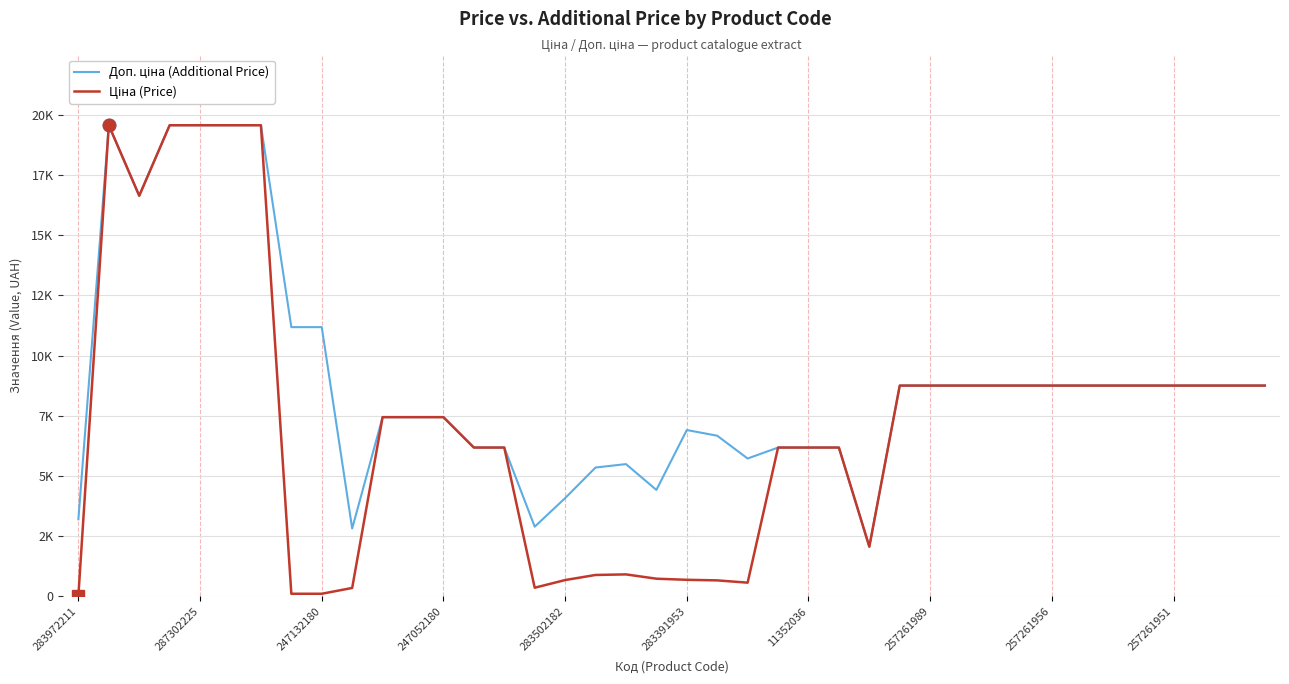

Does the chart have visible grid lines?

Yes